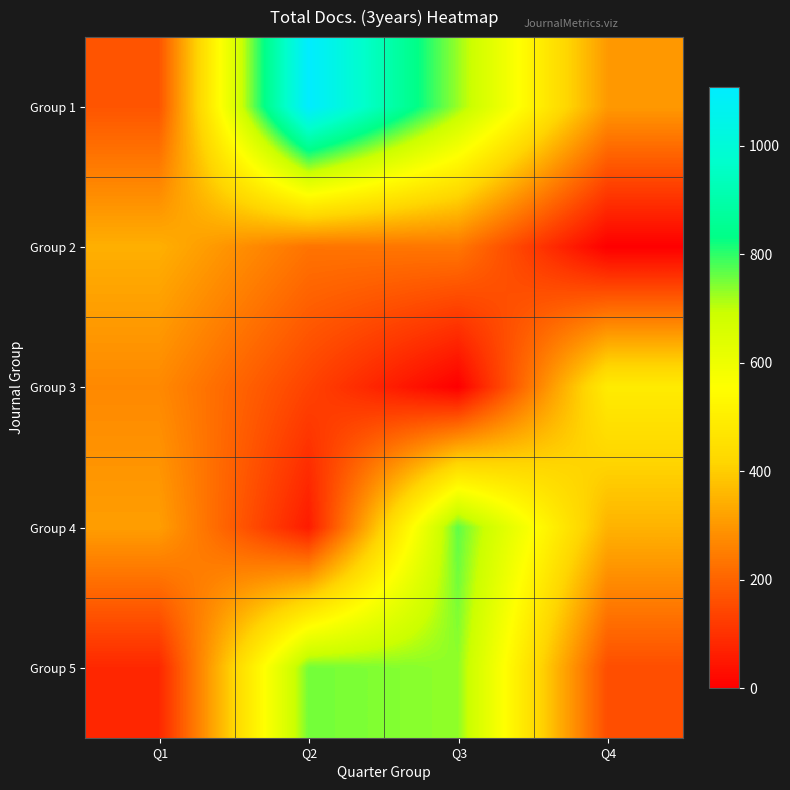

Reading right to left, transcribe all the data shown in this chart.

Group 1: Q4=303	Q3=728	Q2=1109	Q1=171
Group 2: Q4=0	Q3=238	Q2=231	Q1=345
Group 3: Q4=490	Q3=0	Q2=136	Q1=272
Group 4: Q4=351	Q3=766	Q2=57	Q1=312
Group 5: Q4=157	Q3=733	Q2=753	Q1=81